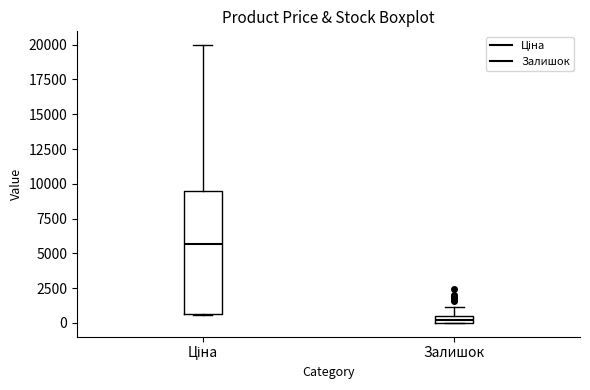

Which box has the highest median line?

Ціна